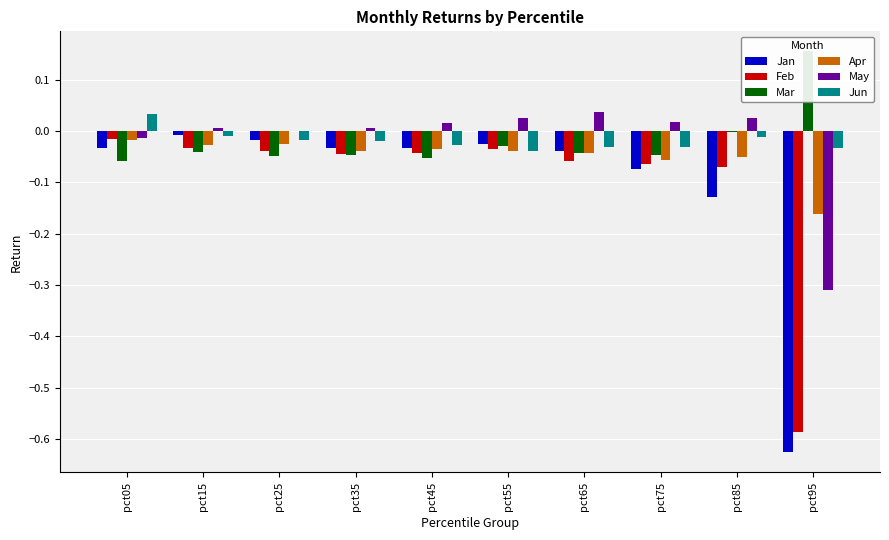

How many distinct data groups are displayed?

6